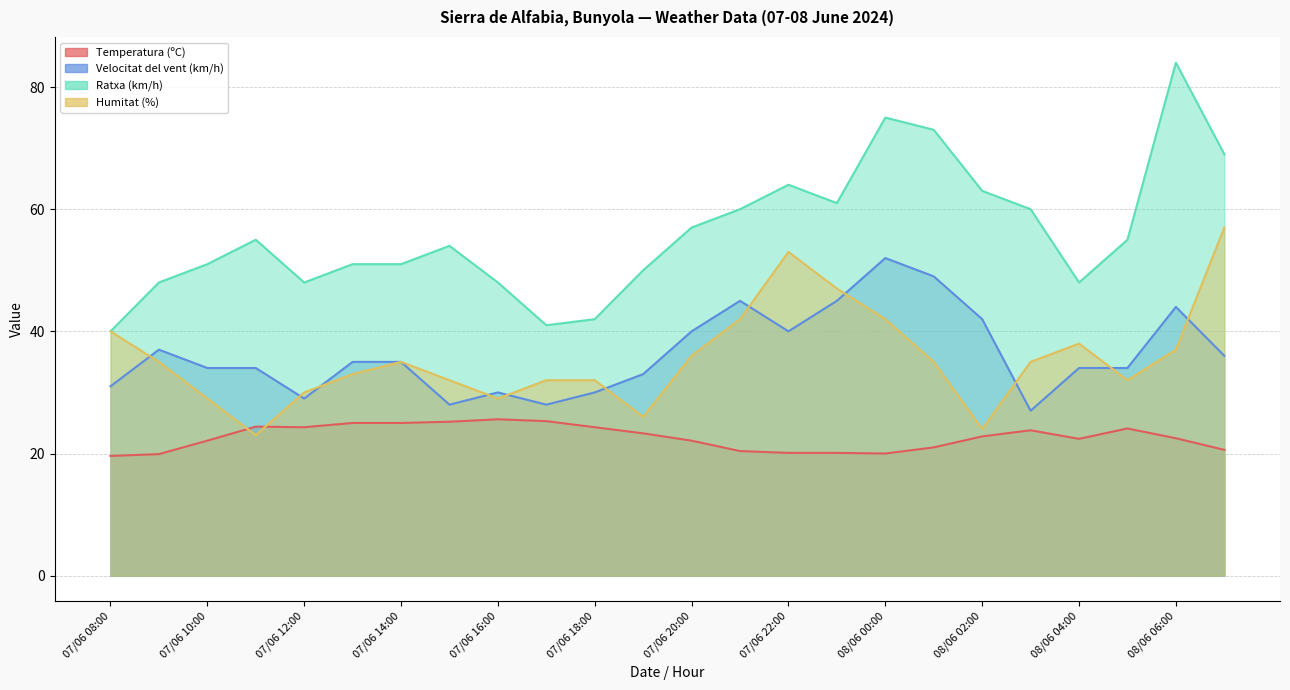

Is it true that Velocitat del vent (km/h) equals 17.1 at 07/06 15:00?

False